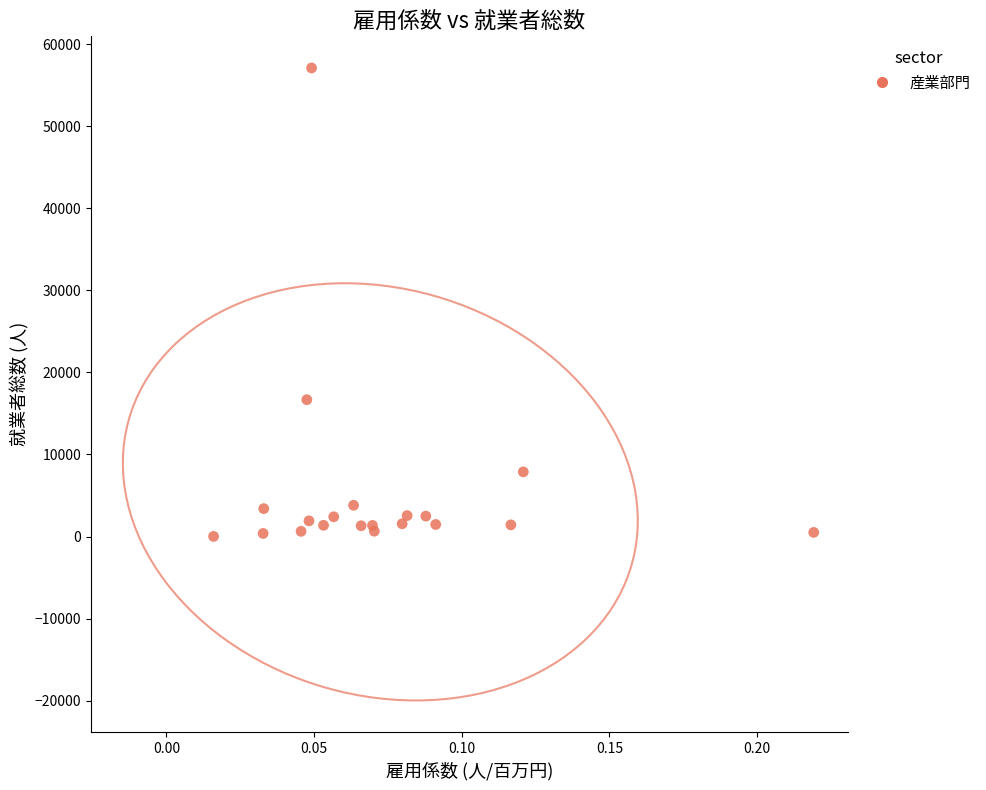

What Y value in the scatter plot is closest to 28555?

16677